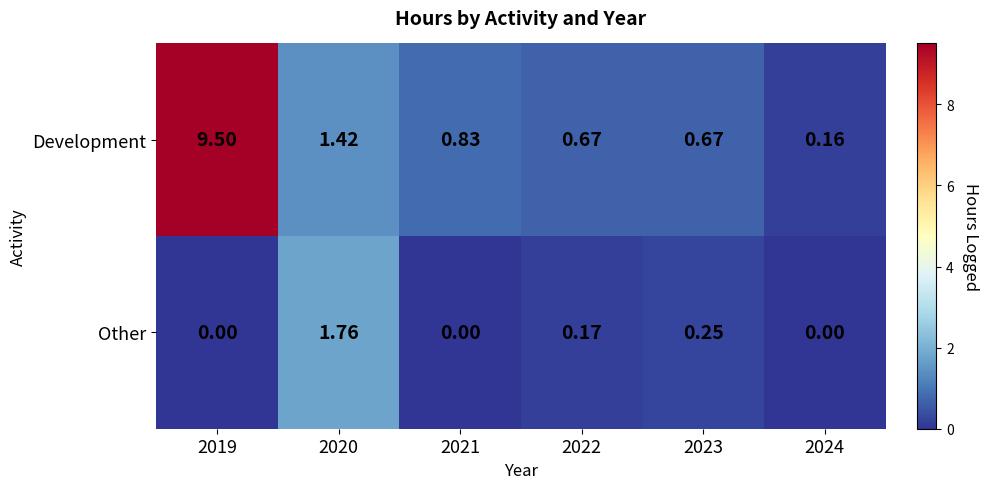

What is the greatest value displayed?

9.5